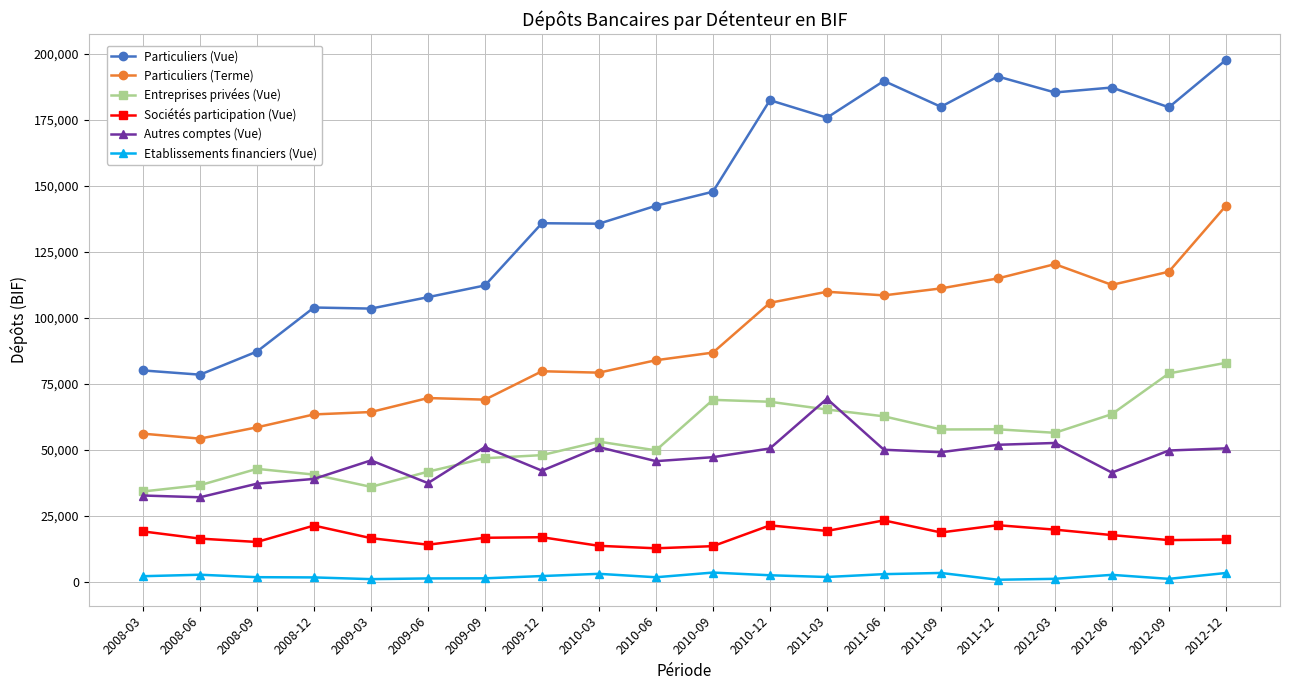

The value of Particuliers (Terme) at 2008-12 is 63450.8. True or false?

True